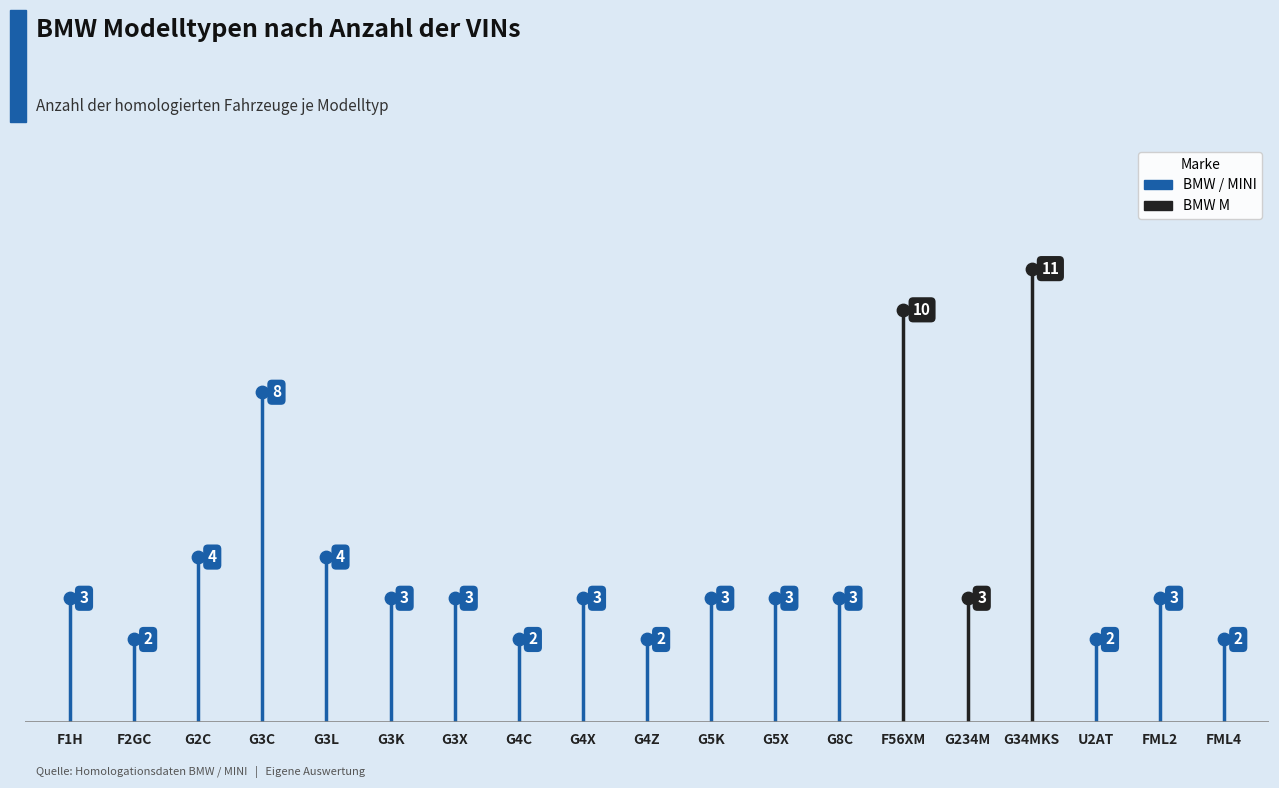

Which has a higher value, G3L or G5K?

G3L